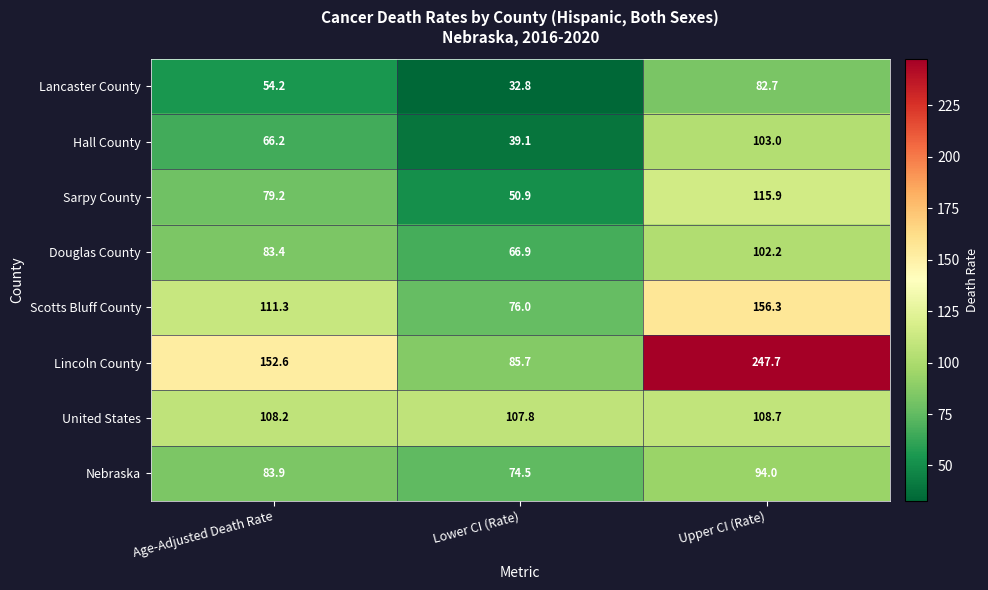

Which series has the widest spread of values?

Lincoln County